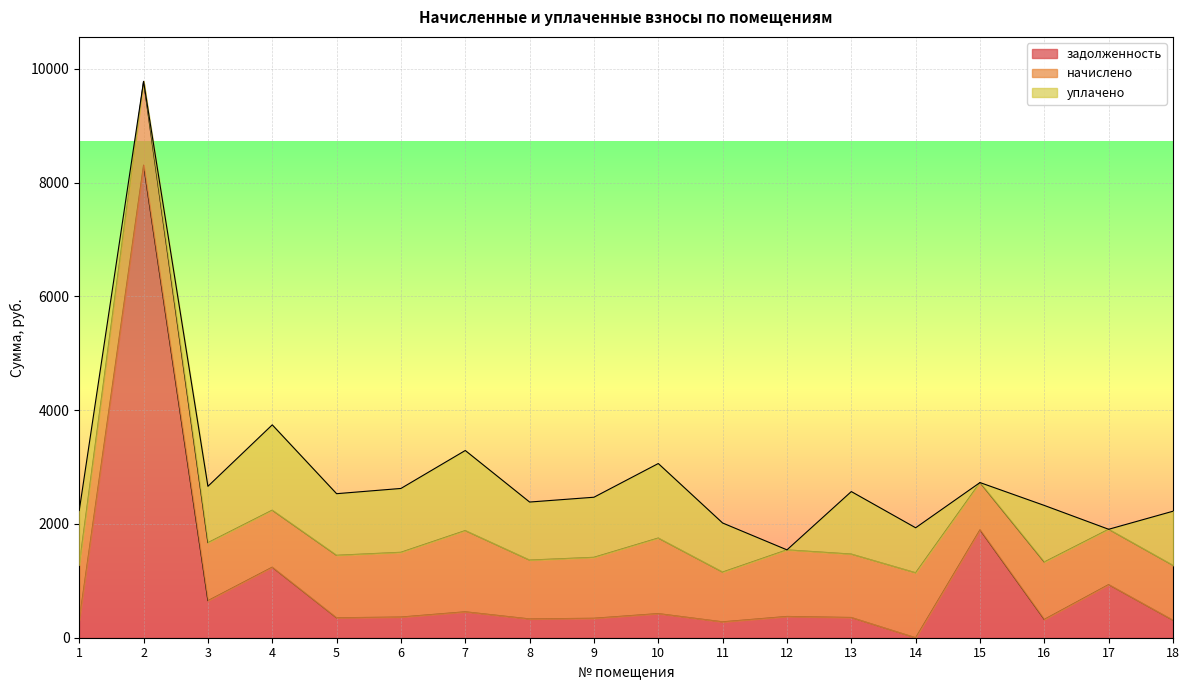

Between 4 and 11, which series saw the biggest shift?

задолженность